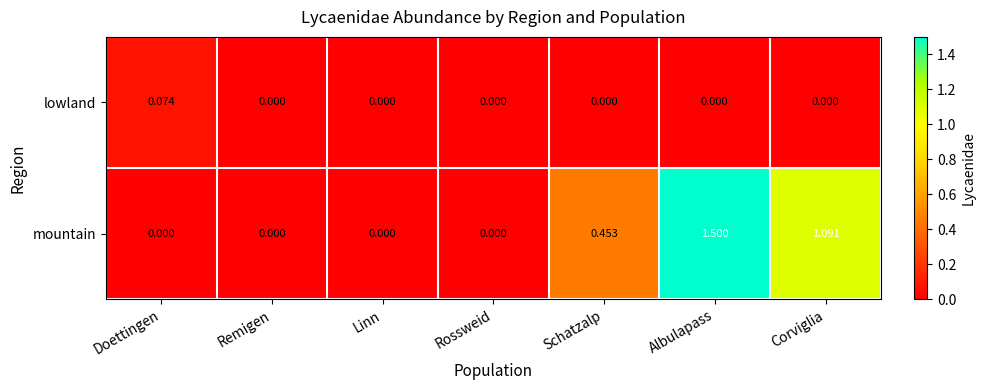

At Albulapass, list the series in order from smallest to largest.

lowland, mountain